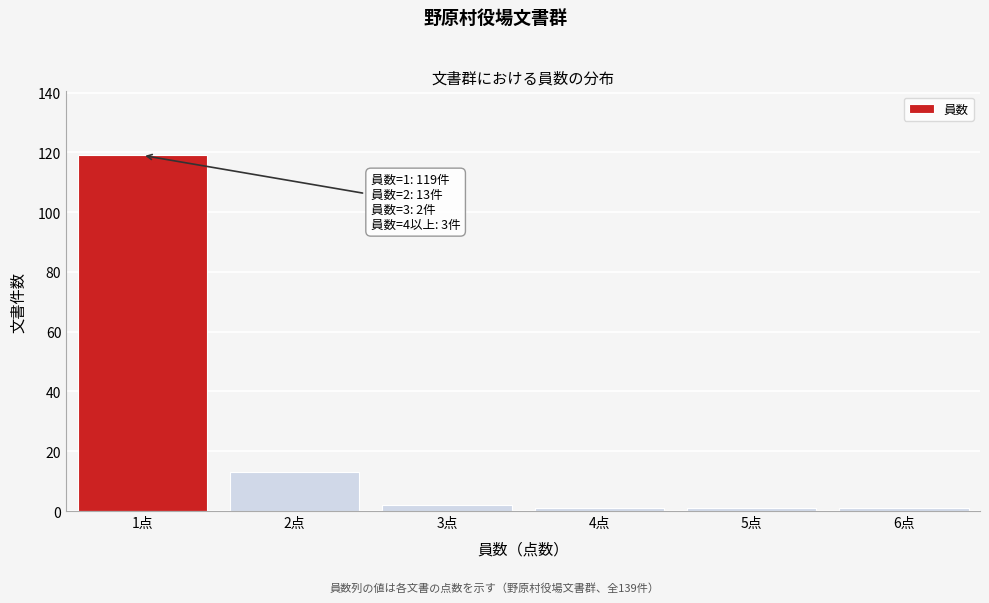

Reading right to left, list all the values displayed in this chart.

1	1	1	2	13	119